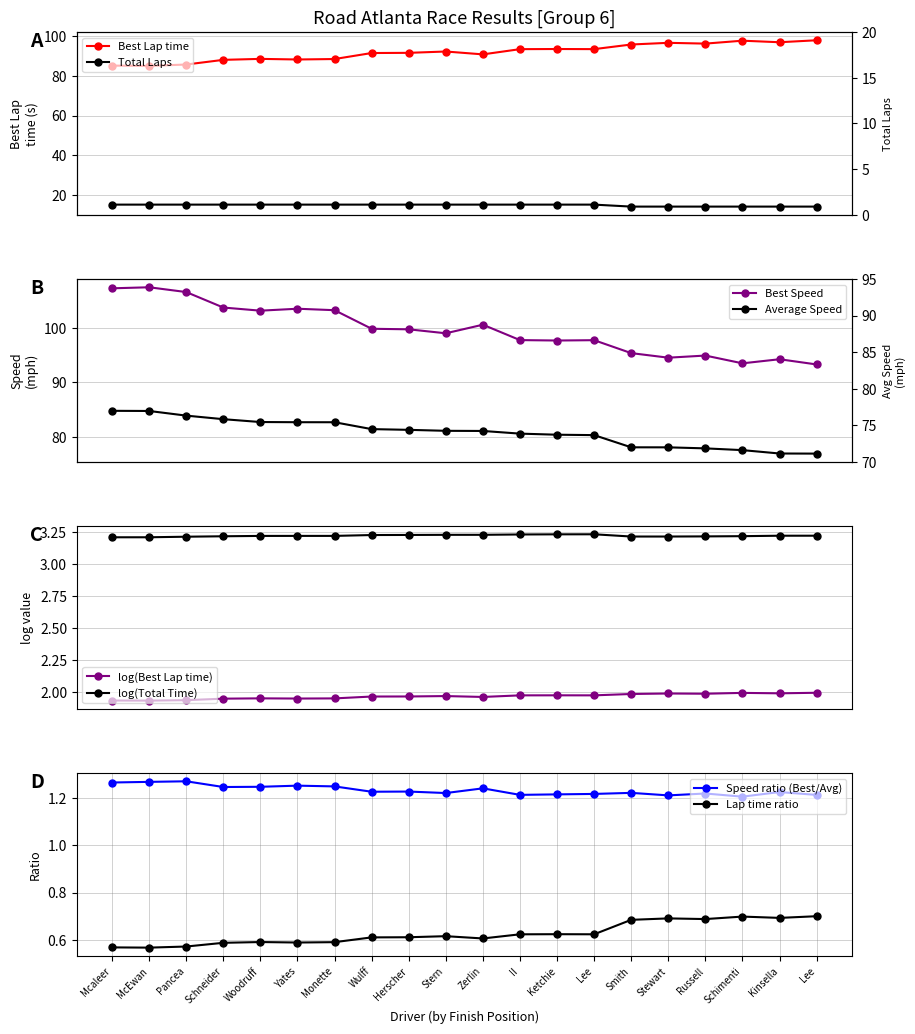

True or false: log(Best Lap time) and log(Total Time) intersect in this chart.

False